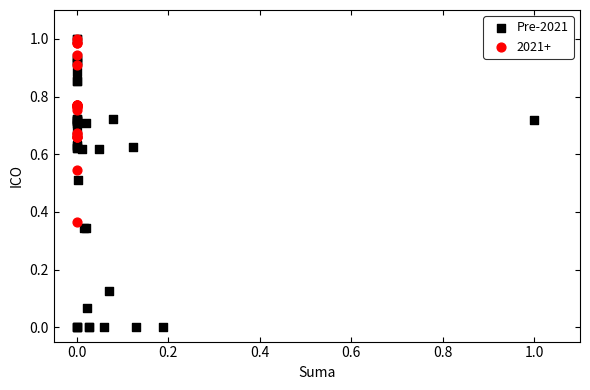

Which series has the largest Y range (max minus min)?

Pre-2021